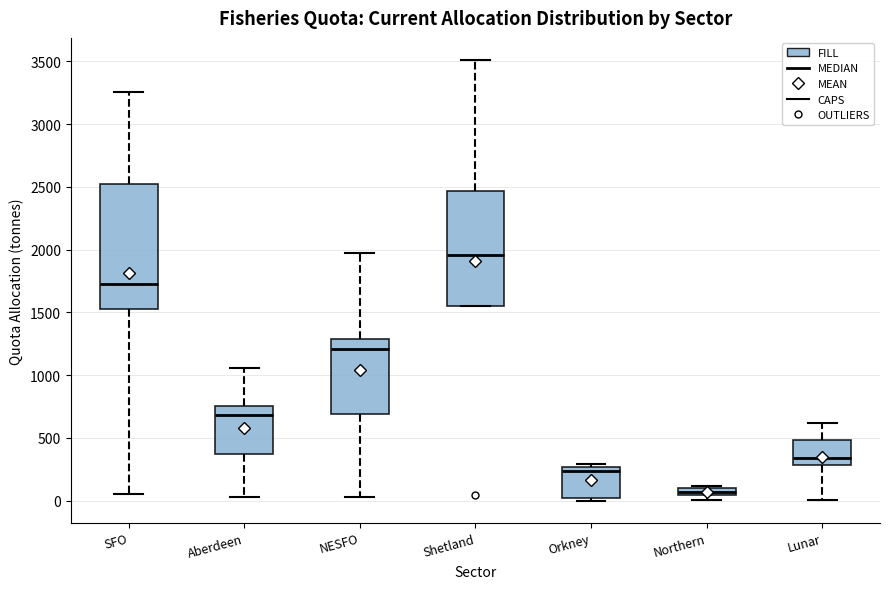

Which box is the tallest, from its lower edge to its upper edge?

SFO